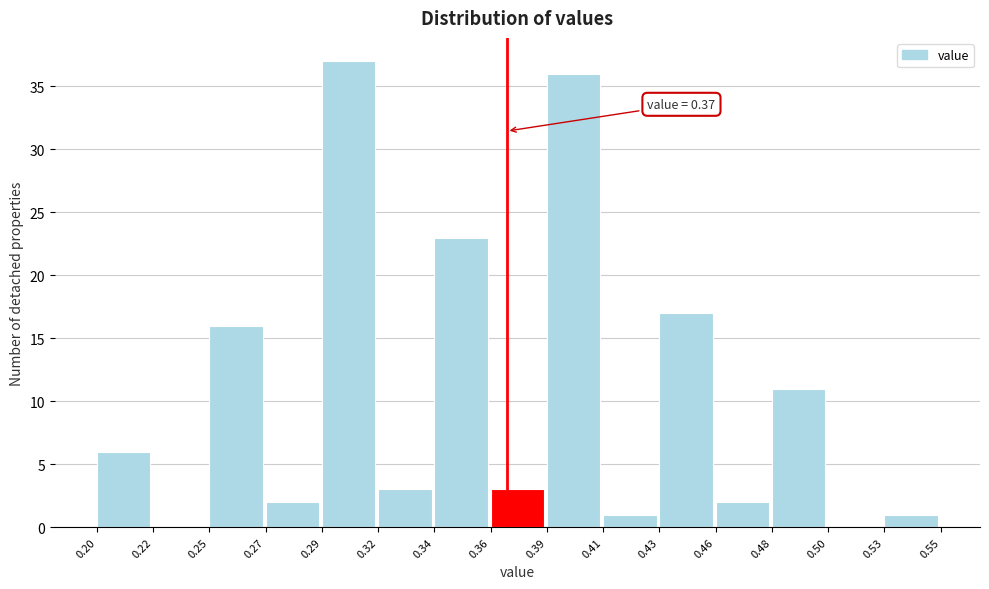

Which range on the x-axis has the tallest bar?

0.29 to 0.32